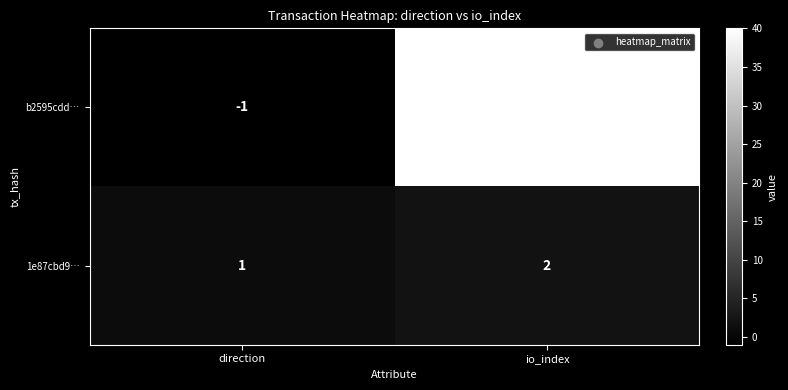

True or false: b2595cdd… has a value of -1 at direction.

True